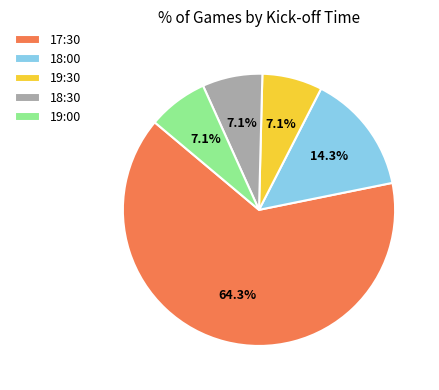

What is the largest slice in the pie chart?

17:30